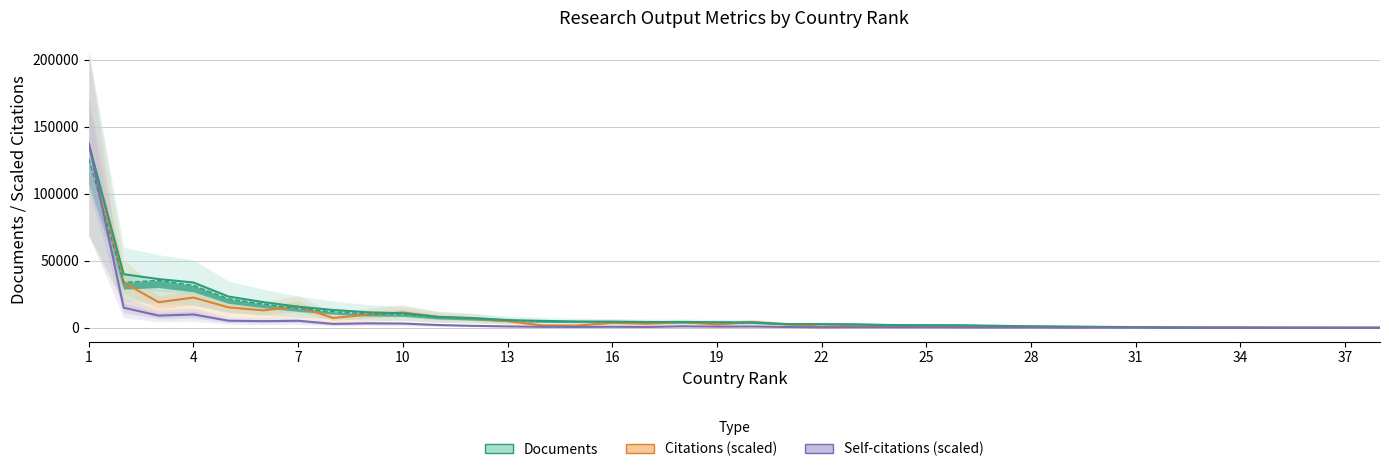

What is the difference between the second highest and second lowest values in the Citations (scaled) series?

33743.4